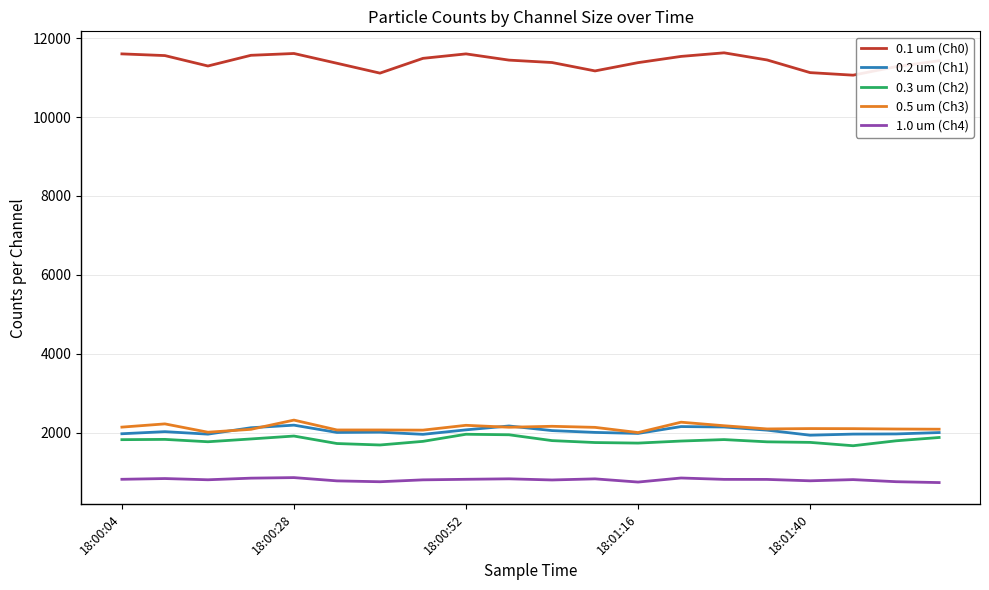

True or false: 0.1 um (Ch0) and 0.3 um (Ch2) cross at least once.

False